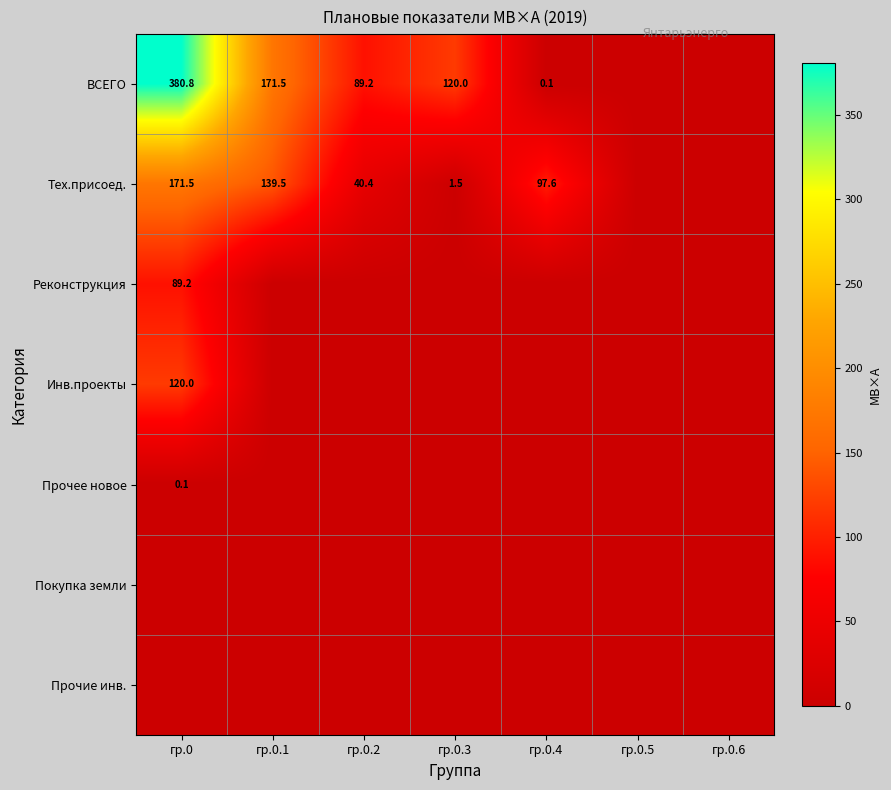

True or false: ВСЕГО has a value of 89.2 at гр.0.2.

True